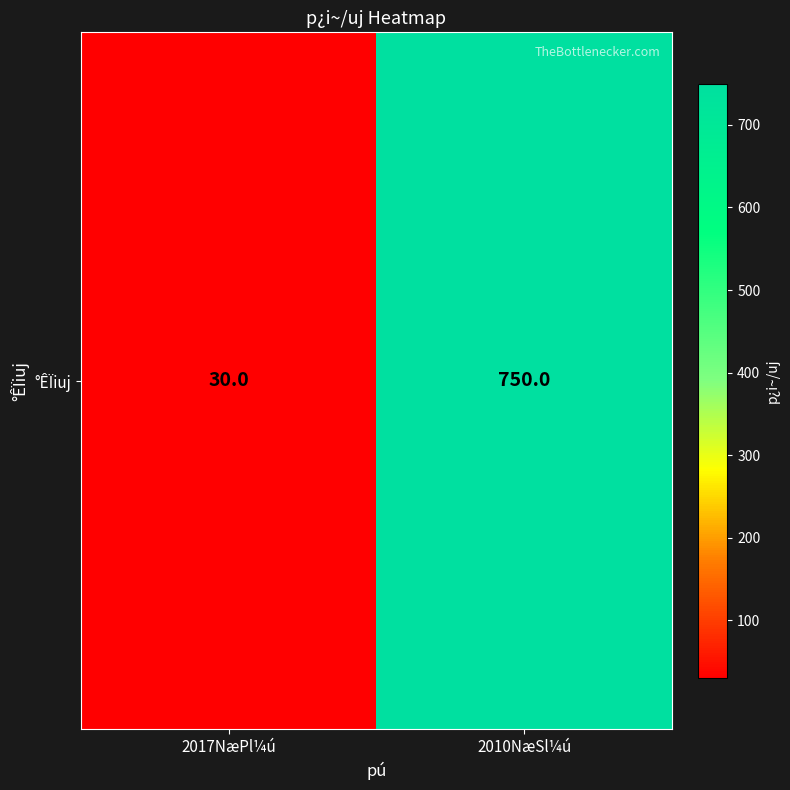

What is the minimum value shown in the chart?

30